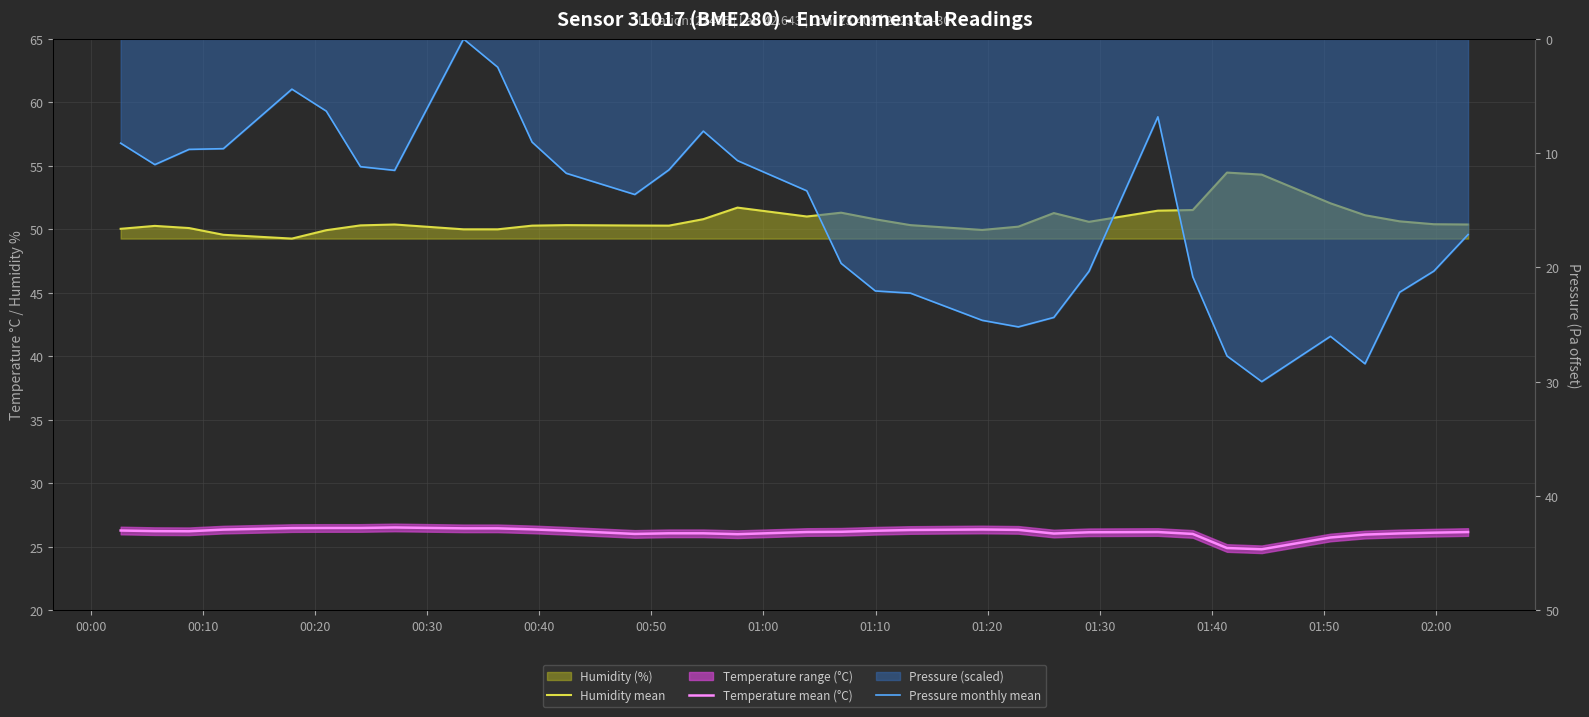

What is the value of the Humidity mean point at the 16th from the left?

51.7